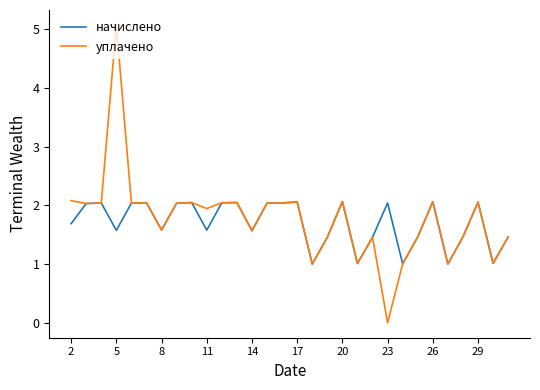

What is the greatest value displayed?

5.1